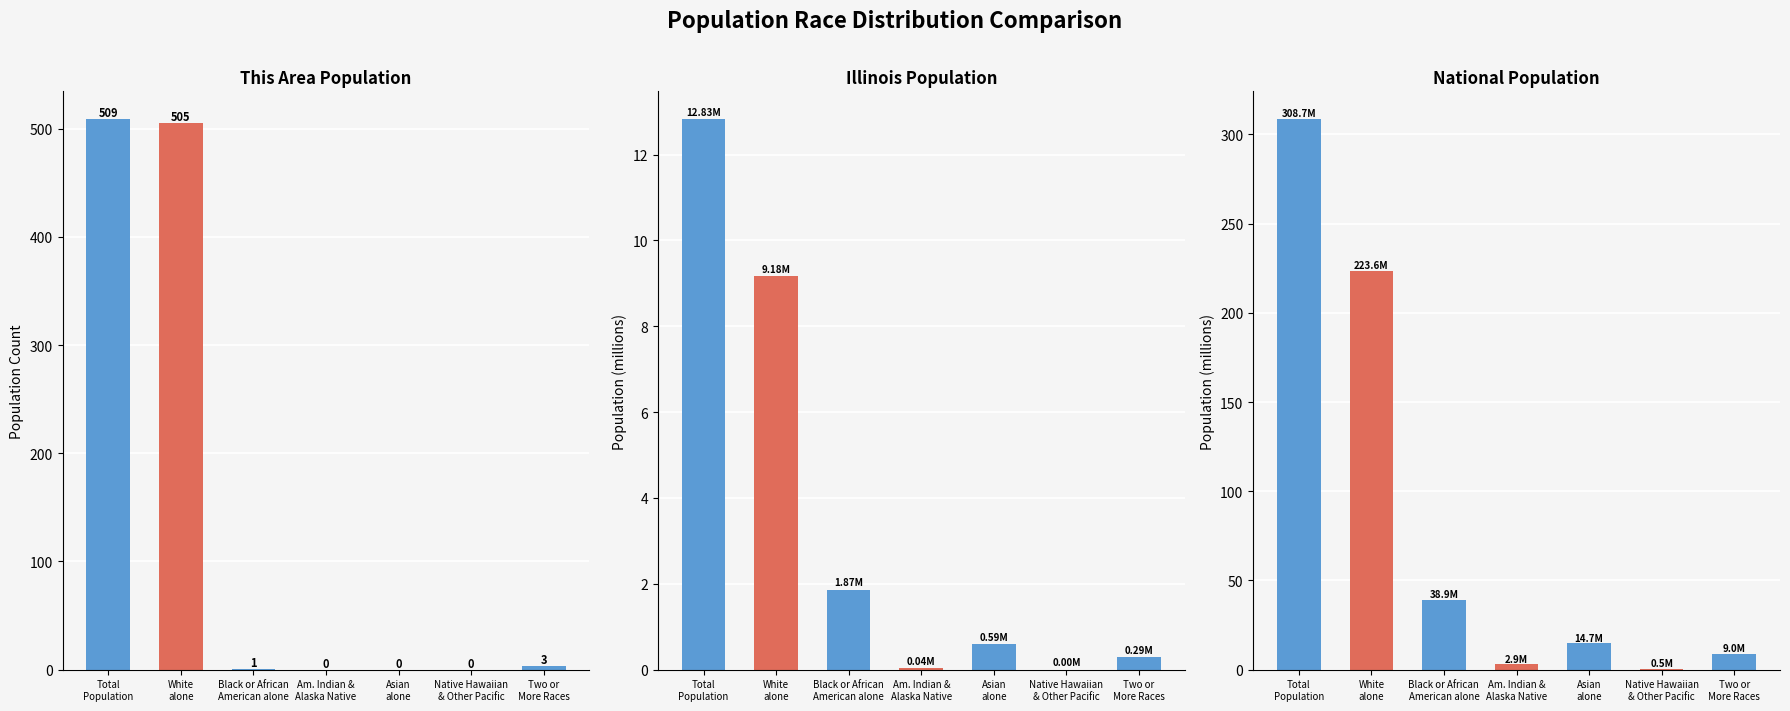

Reading left to right, what are all the values shown in this chart?

This Area: Total
Population=509.0	White
alone=505.0	Black or African
American alone=1.0	Am. Indian &
Alaska Native=0.0	Asian
alone=0.0	Native Hawaiian
& Other Pacific=0.0	Two or
More Races=3.0
Illinois: Total
Population=12.8	White
alone=9.2	Black or African
American alone=1.9	Am. Indian &
Alaska Native=0.0	Asian
alone=0.6	Native Hawaiian
& Other Pacific=0.0	Two or
More Races=0.3
National: Total
Population=308.7	White
alone=223.6	Black or African
American alone=38.9	Am. Indian &
Alaska Native=2.9	Asian
alone=14.7	Native Hawaiian
& Other Pacific=0.5	Two or
More Races=9.0